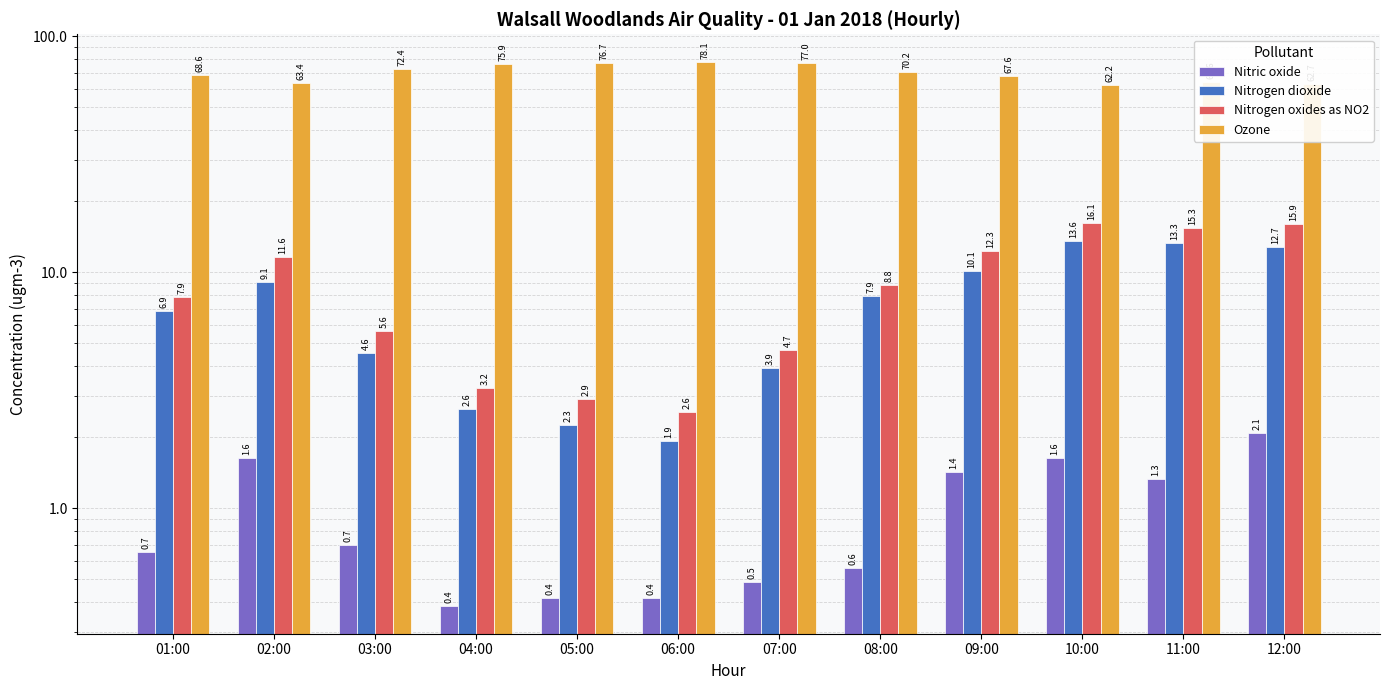

What is the difference between the maximum and minimum values in the Nitric oxide series?

1.7